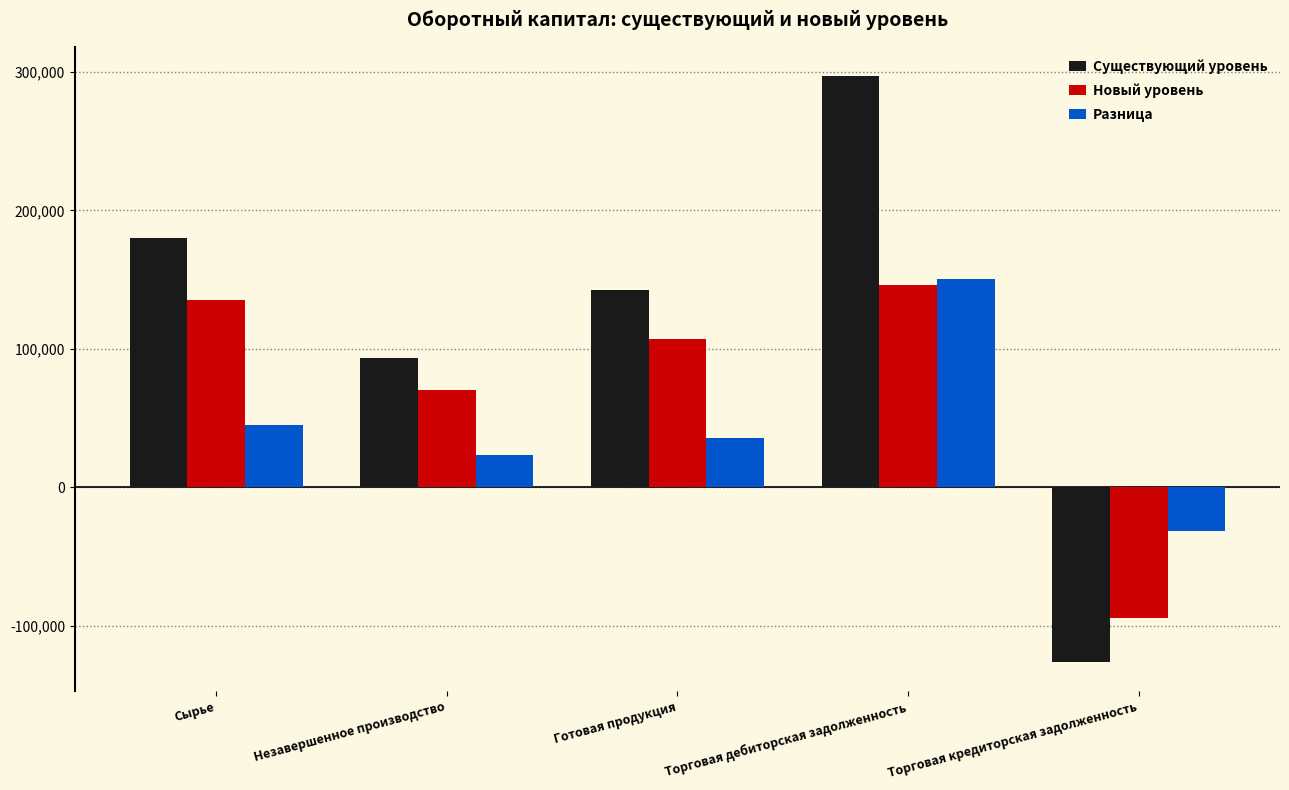

What is the minimum value shown in the chart?

-126000.0